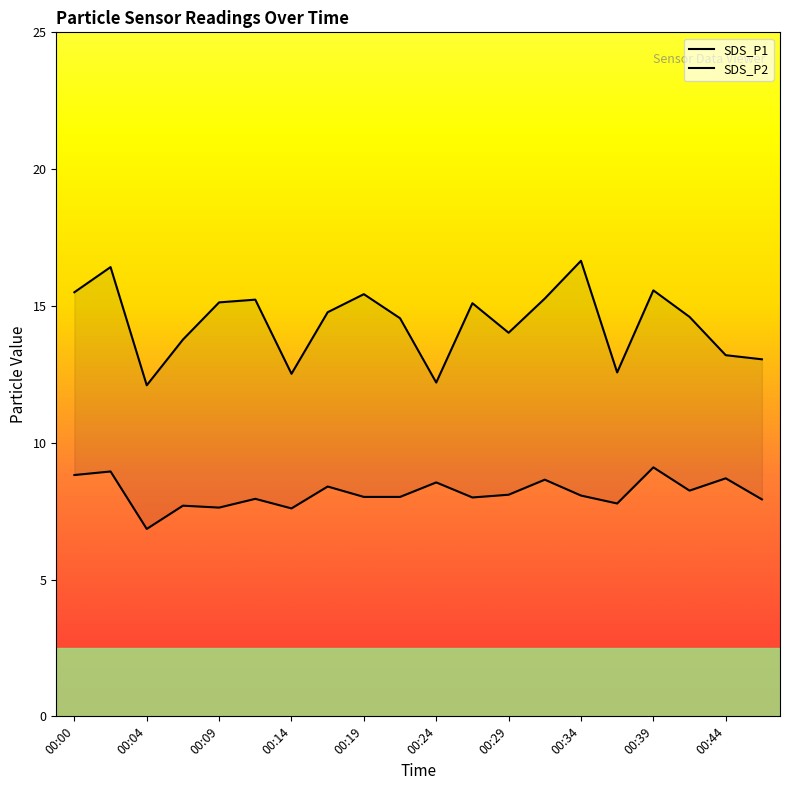

At which category is the sum across all series the highest?

00:02